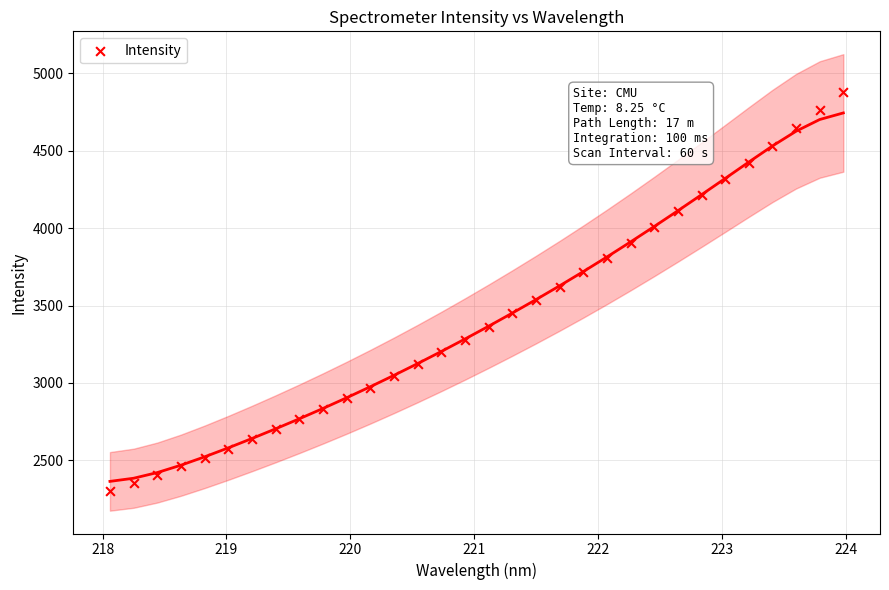

What is the range of X values (max minus min)?

5.9